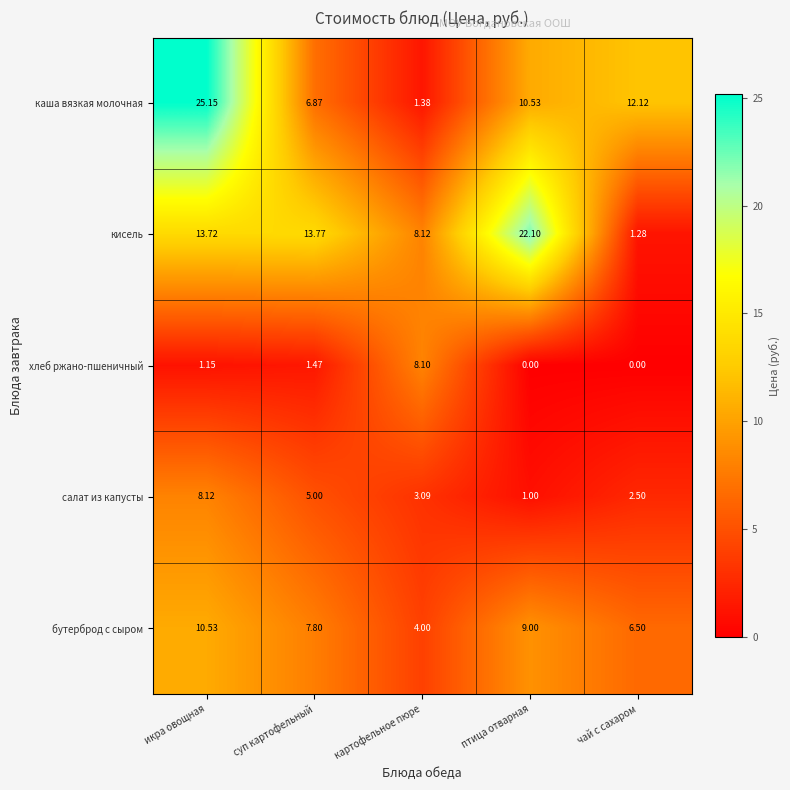

At птица отварная, list the series in order from smallest to largest.

хлеб ржано-пшеничный, салат из капусты, бутерброд с сыром, каша вязкая молочная, кисель